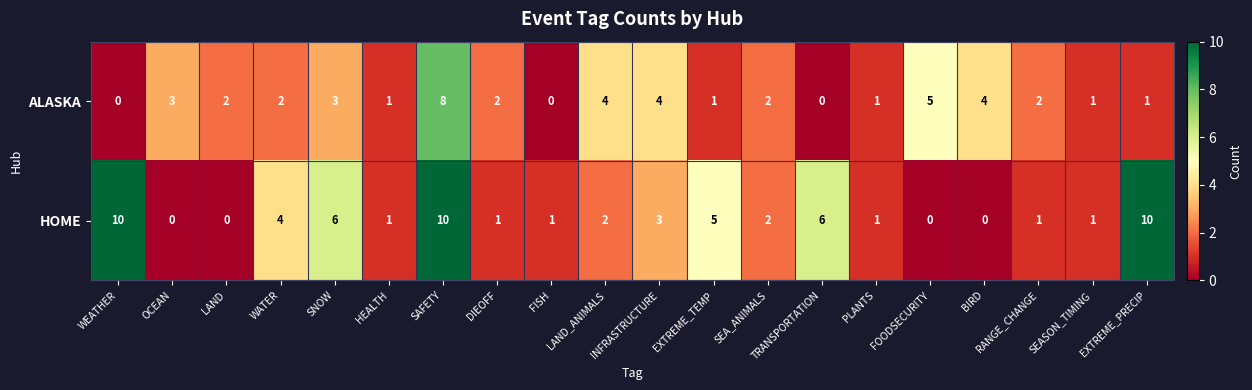

Which series has the largest range (max minus min)?

HOME